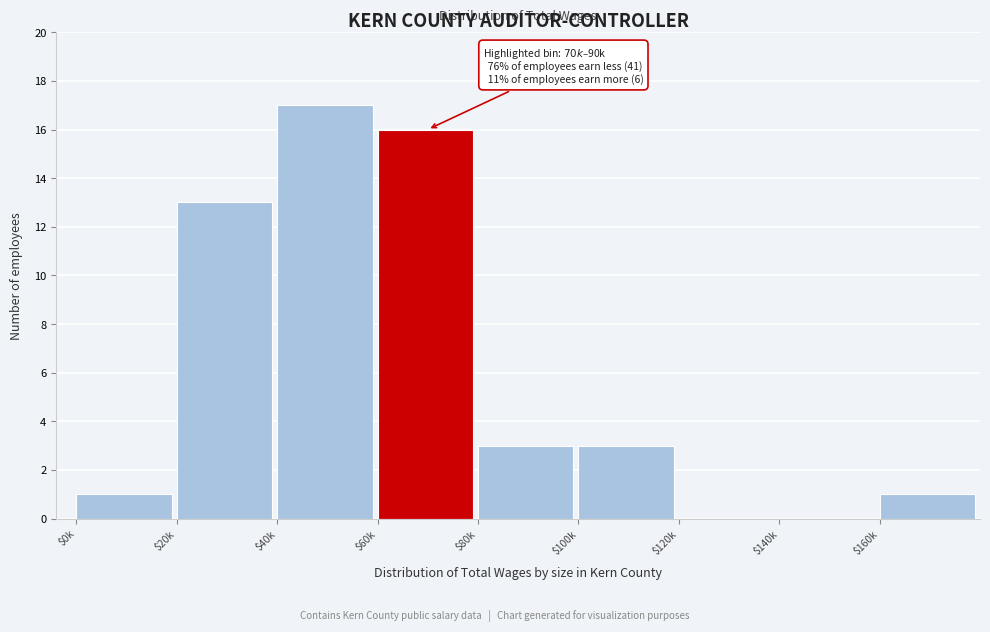

Which category has the highest value across all series?

$40k